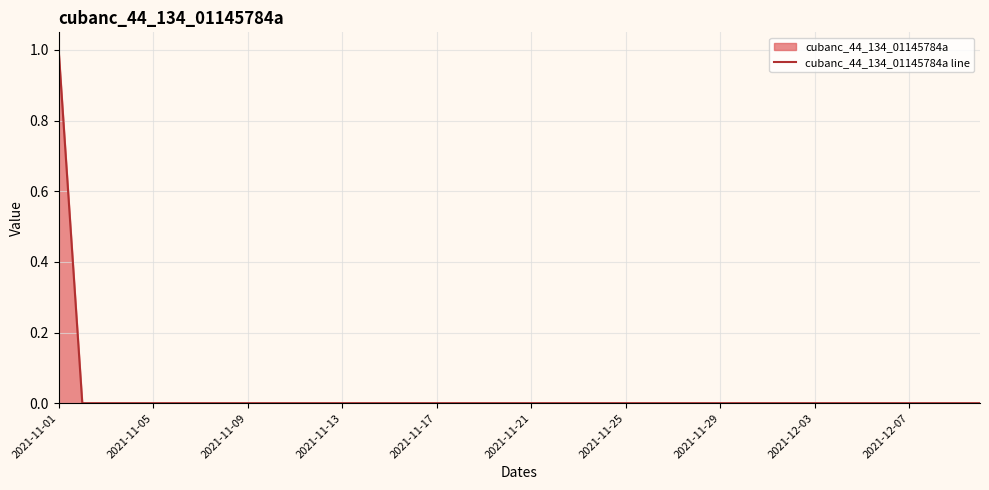

The value at 2021-11-29 is 0. True or false?

True